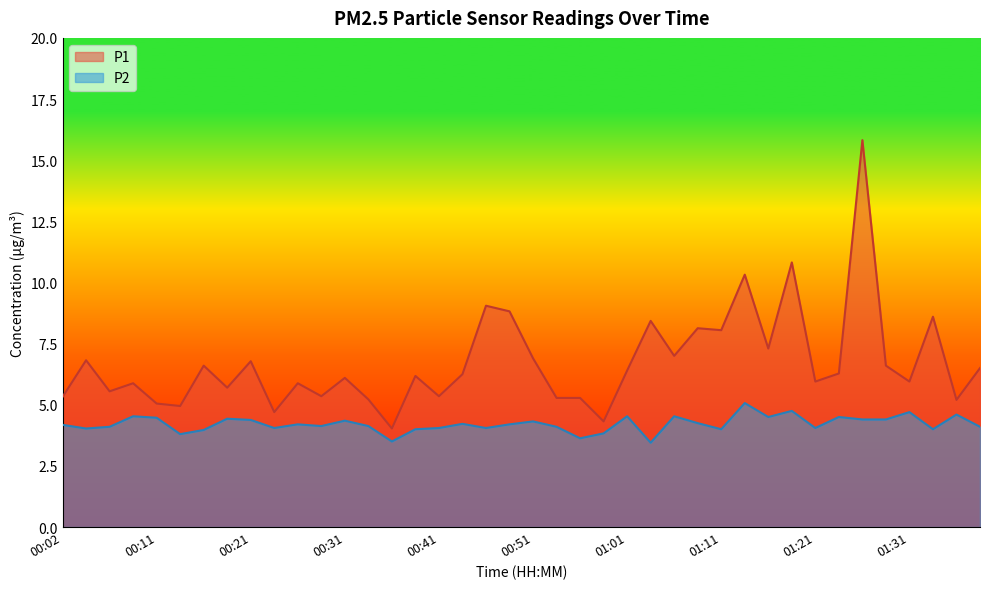

What is the difference between the second highest and second lowest values in the P1 series?

6.5